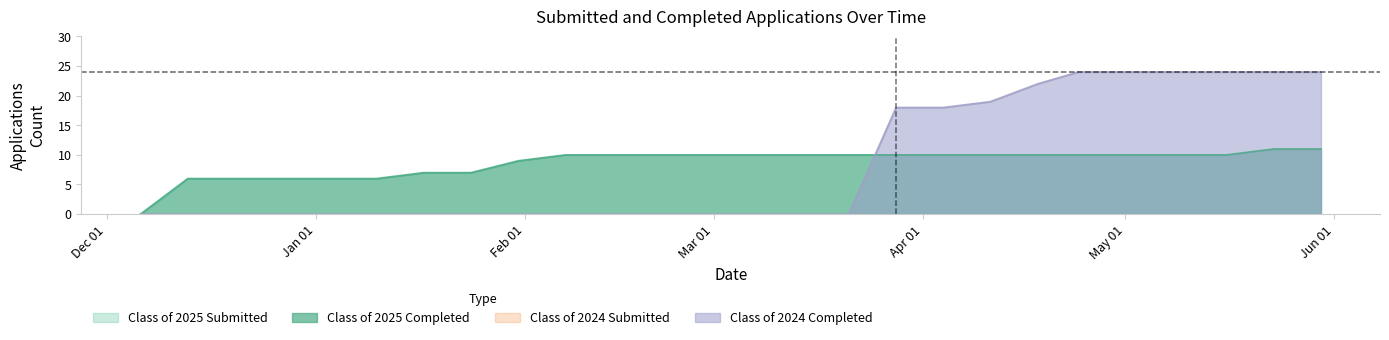

How many values in Class of 2024 Submitted are above zero?

10